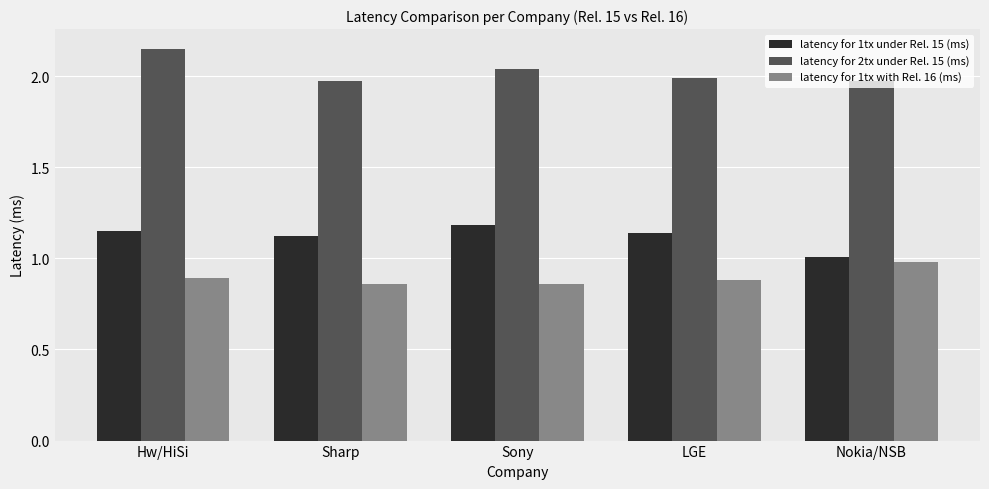

True or false: latency for 1tx under Rel. 15 (ms) has a value of 1.0 at Nokia/NSB.

True